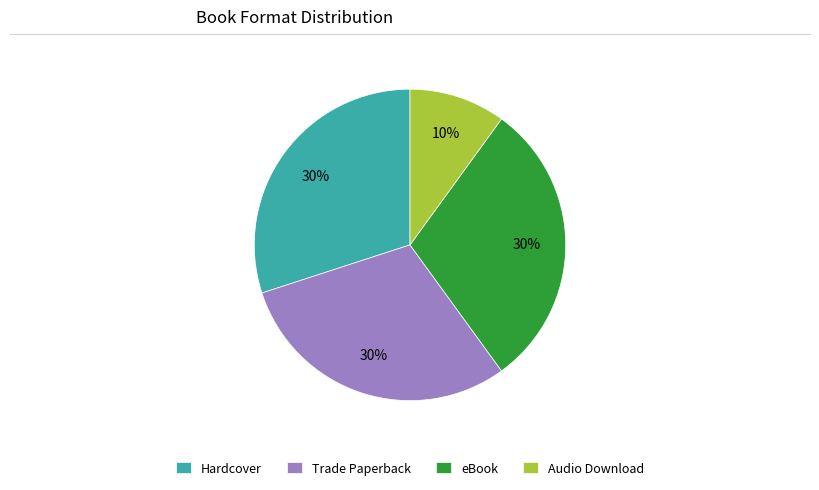

To the nearest percent, what is the difference between the largest and smallest slice percentages?

20%